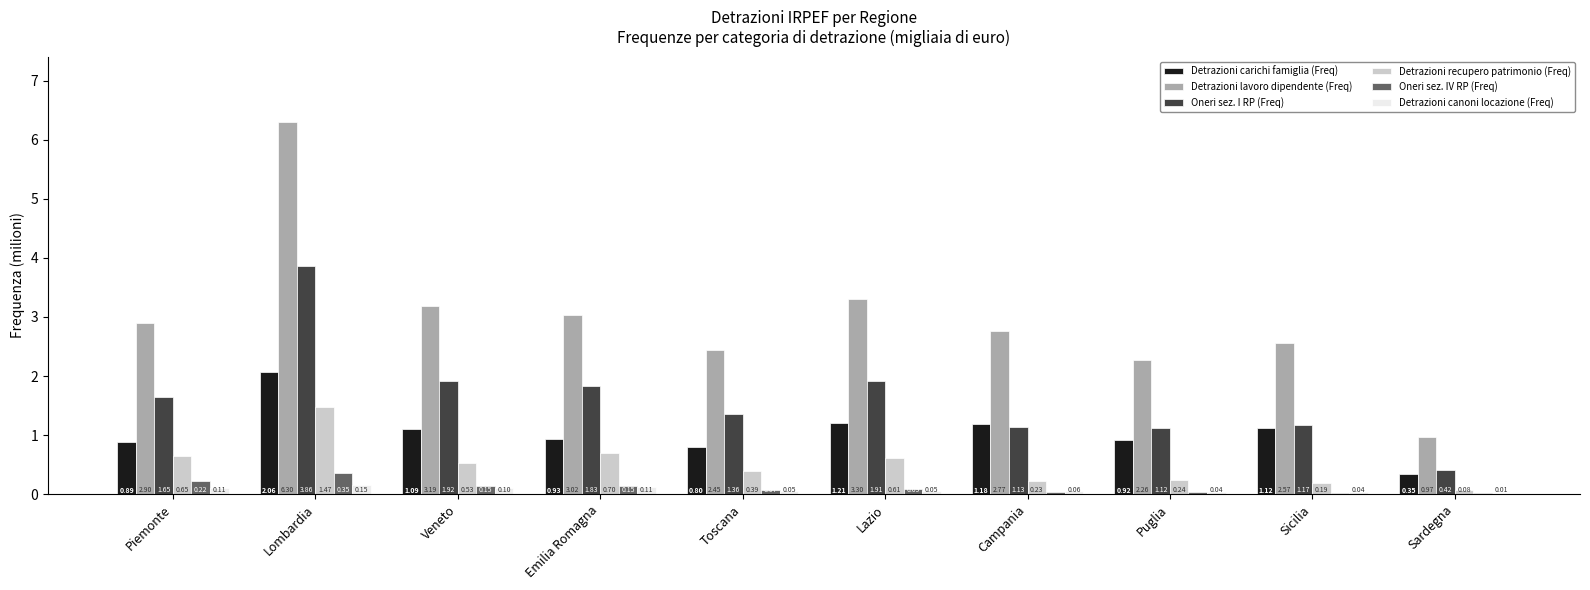

Which series has the largest total across all categories?

Detrazioni lavoro dipendente (Freq)